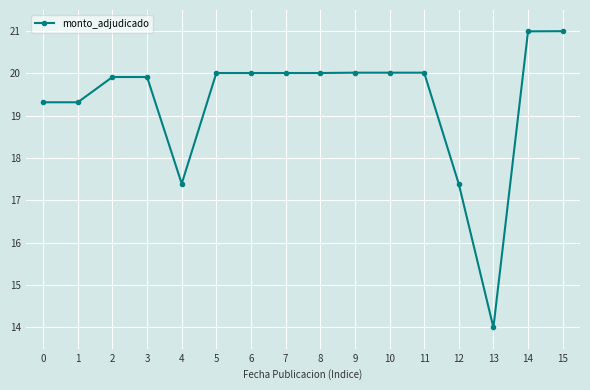

Which has a higher value, 3 or 10?

10